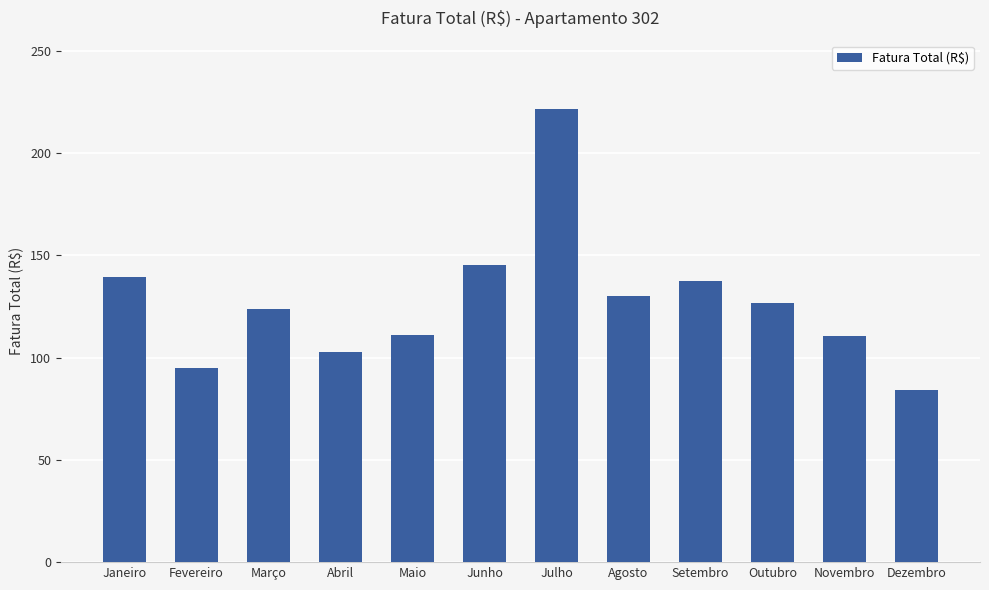

Which label corresponds to the smallest value in the chart?

Dezembro